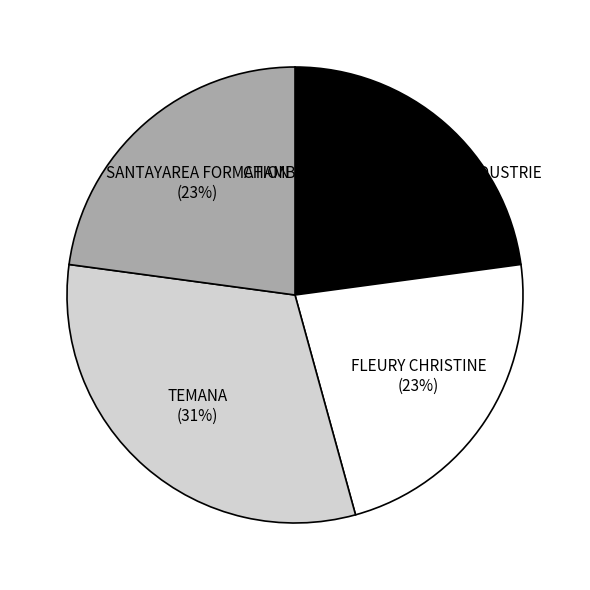

Combined, do TEMANA (31%) and SANTAYAREA FORMATION (23%) account for over 50%?

Yes